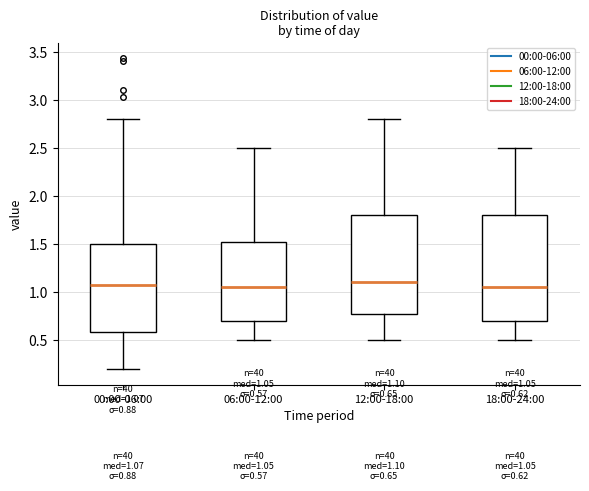

Comparing the boxes themselves (not the whiskers), which one is the tallest?

18:00-24:00